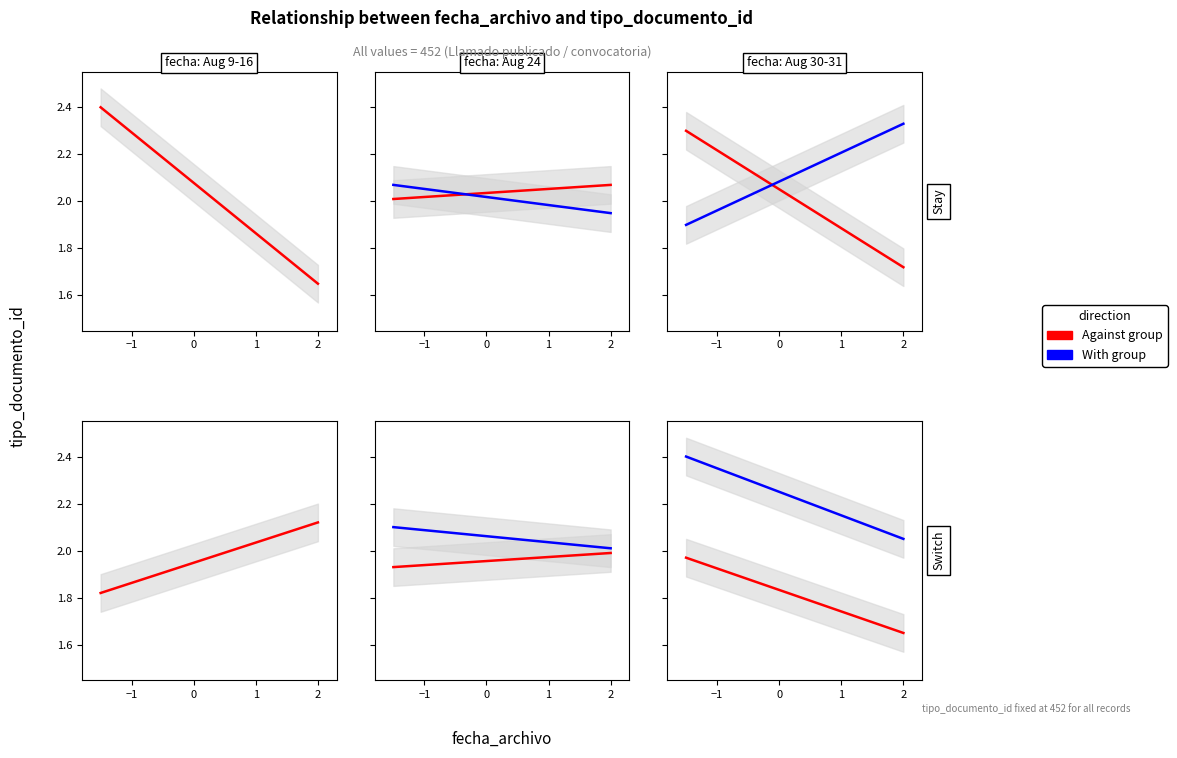

What is the smallest value displayed?

1.6